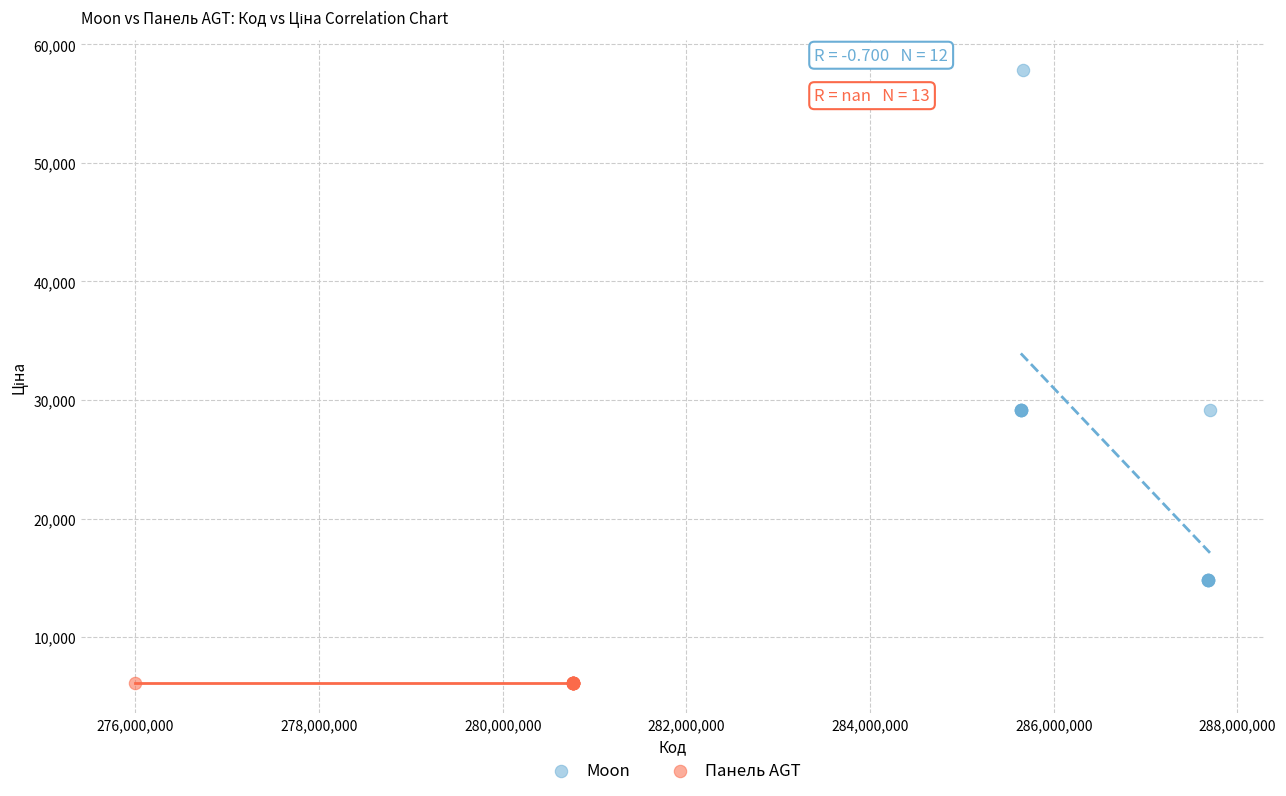

Which series reaches the maximum Y coordinate?

Moon